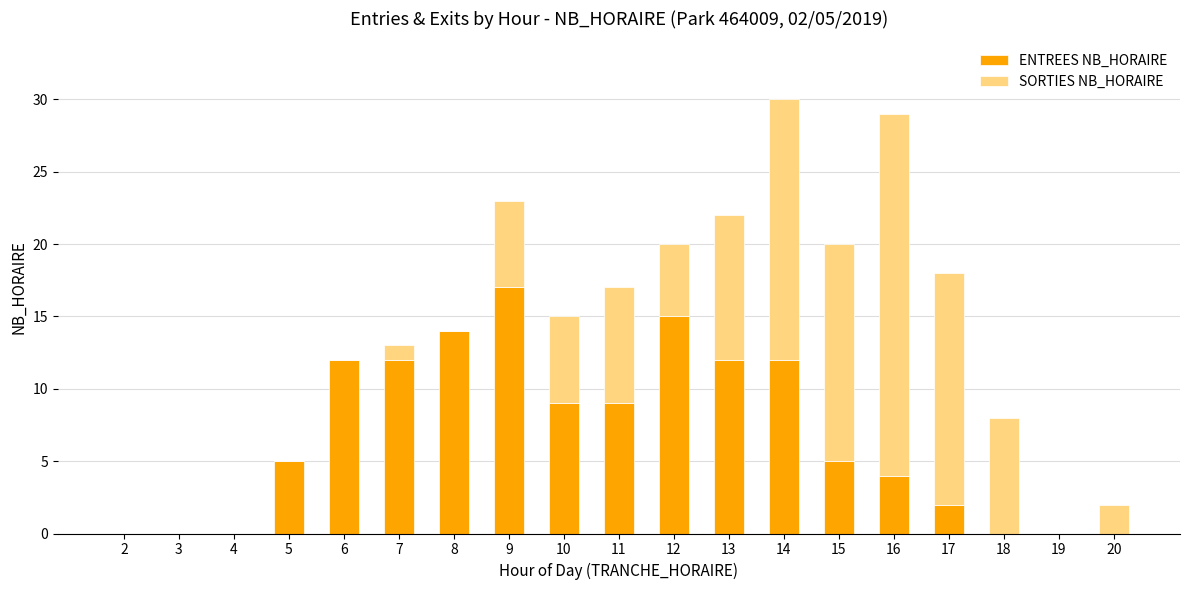

Is it true that ENTREES NB_HORAIRE equals 5 at 7?

False